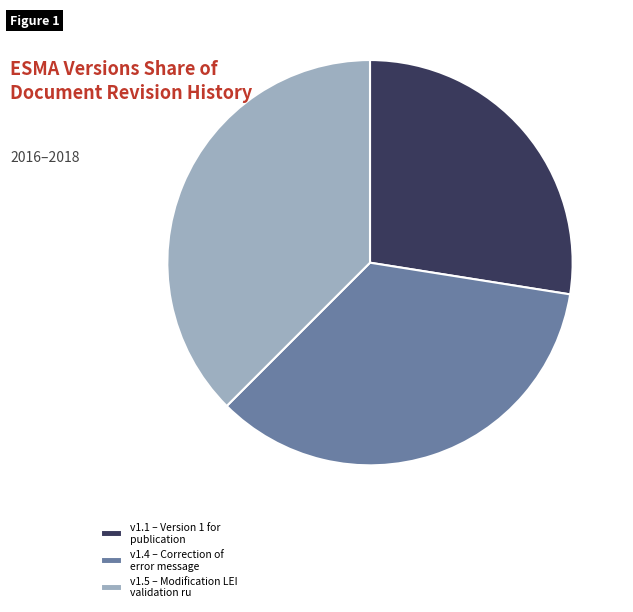

Which category has the biggest portion of the pie?

v1.5 – Modification LEI validation ru